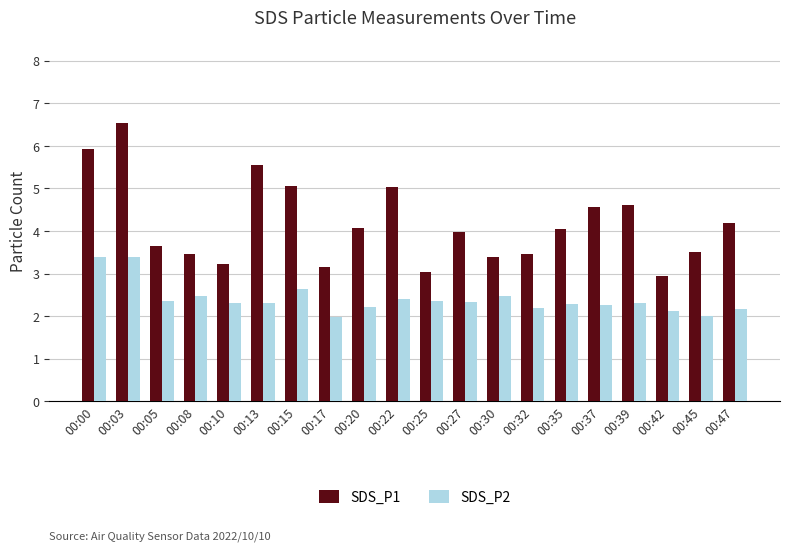

At which category is the sum across all series the highest?

00:03